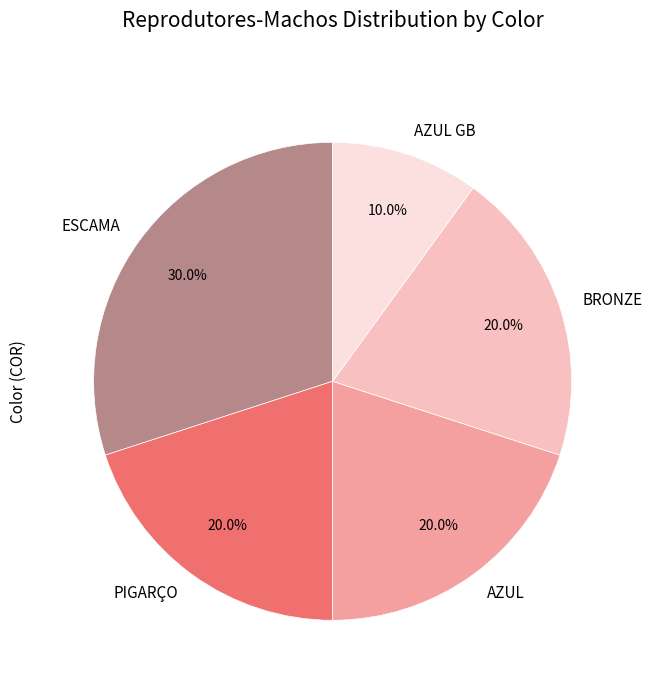

What is the largest slice in the pie chart?

ESCAMA